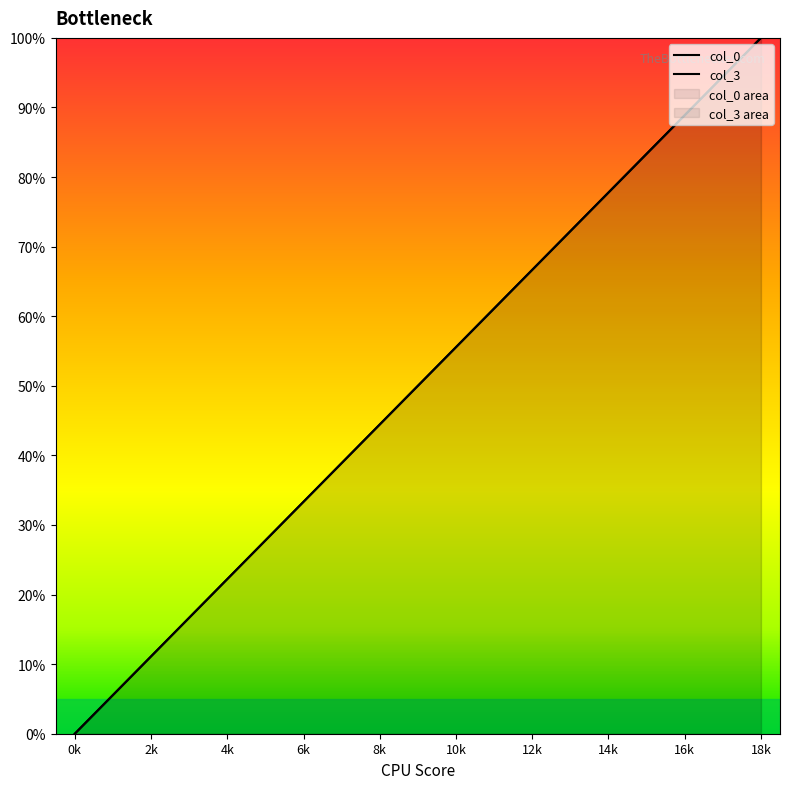

List the series in order of their overall mean, lowest first.

col_0, col_3